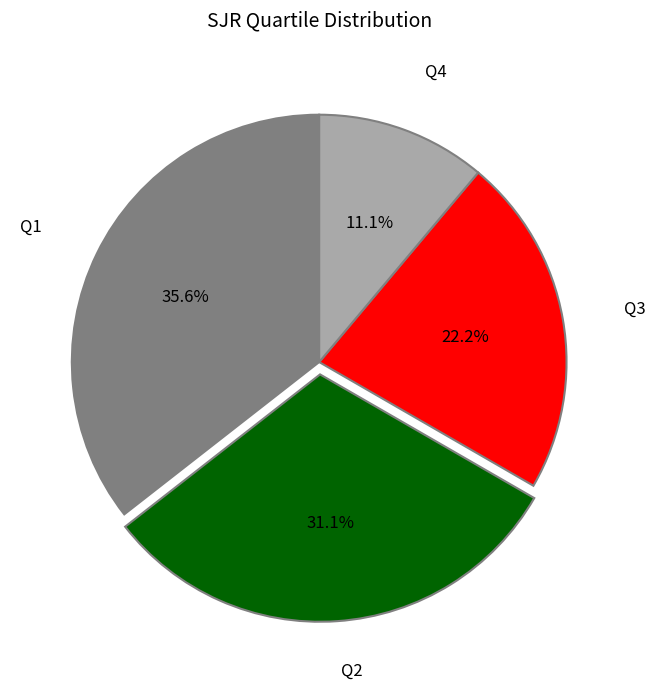

Is there a majority slice in this chart?

No